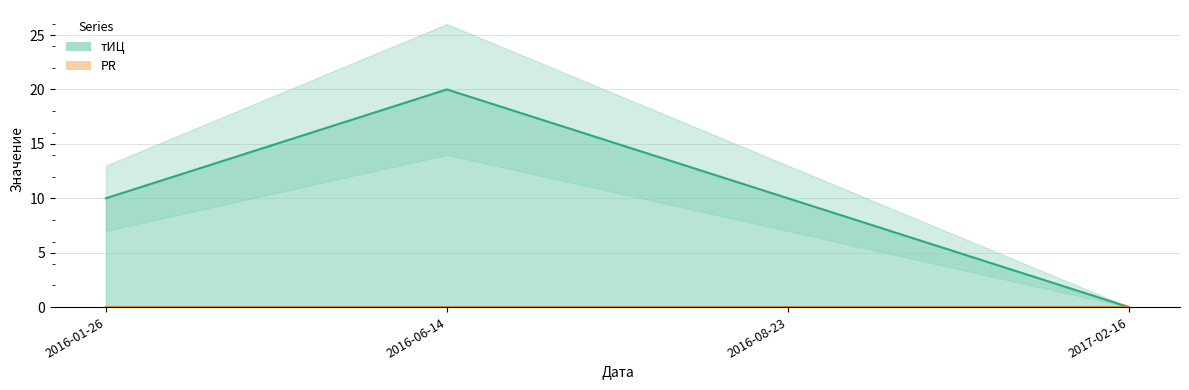

What value does the тИЦ series have at 2016-06-14?

20